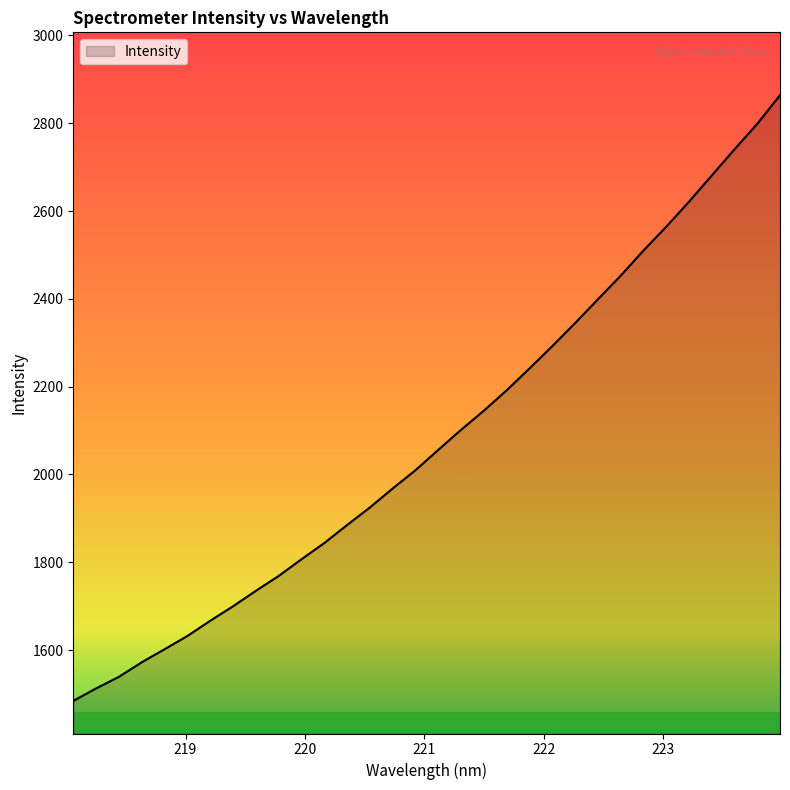

What is the minimum value shown in the chart?

1484.2